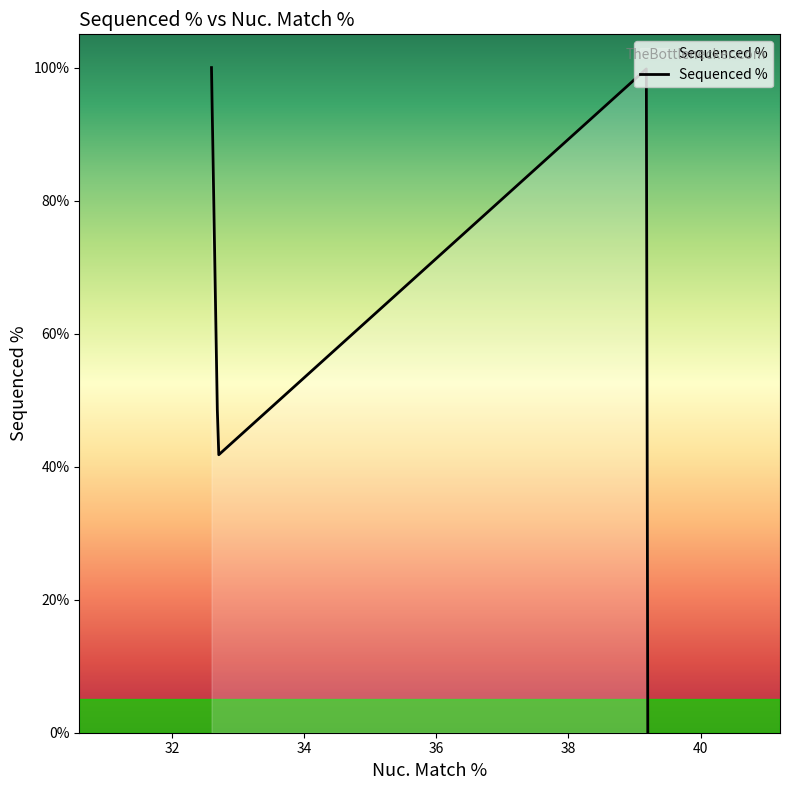

What is the greatest value displayed?

100.0